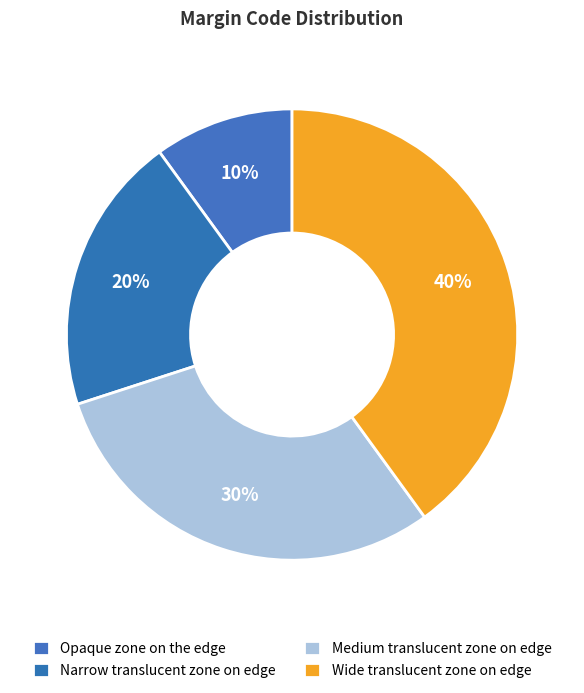

Which slice is the smallest?

Opaque zone on the edge